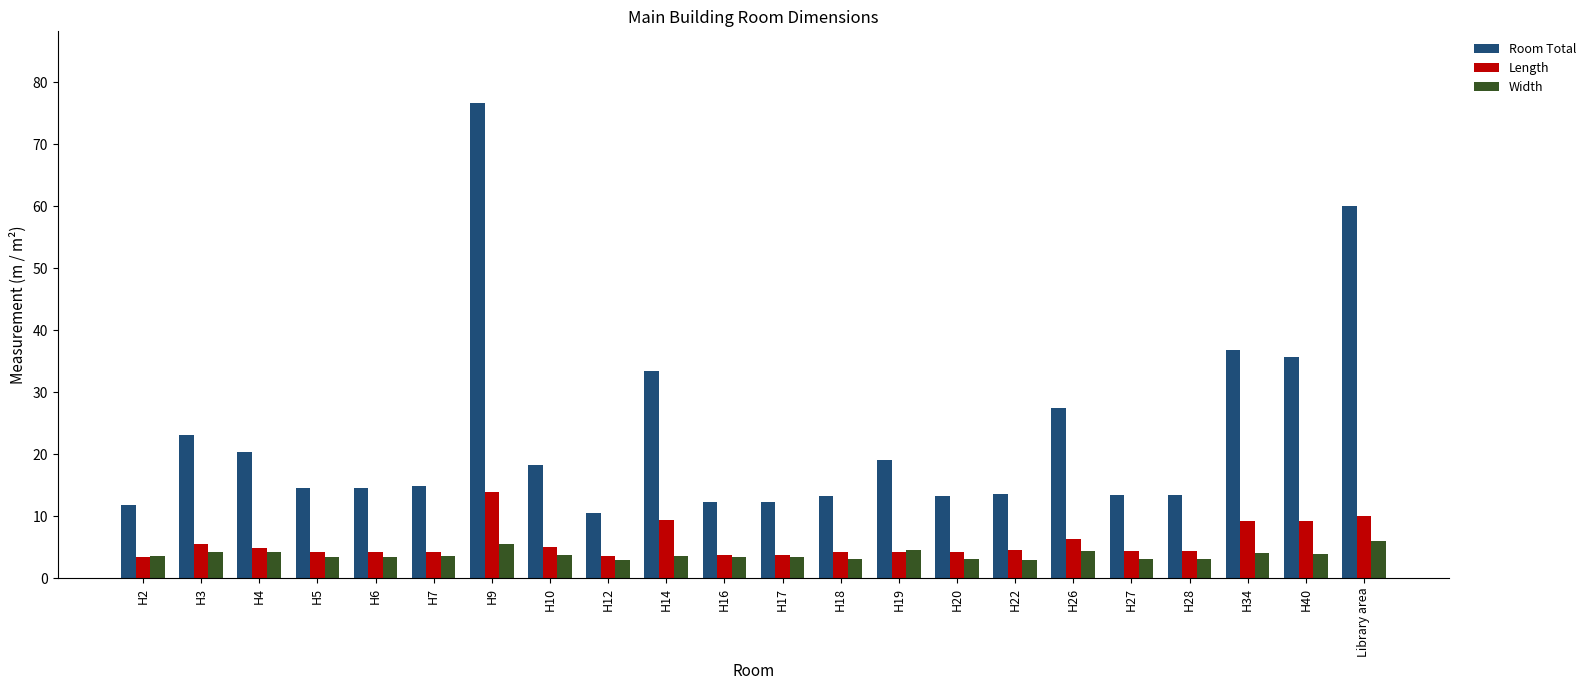

What are all the series names shown in the legend?

Room Total, Length, Width